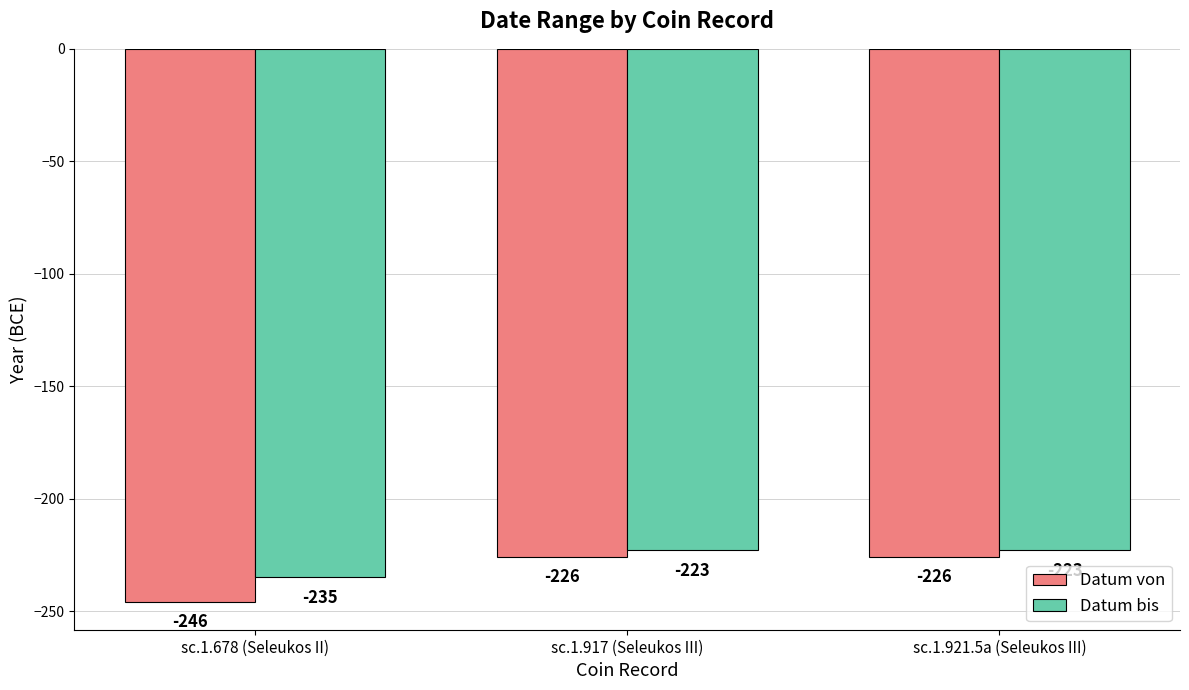

What is the lowest value of the Datum bis series?

-235